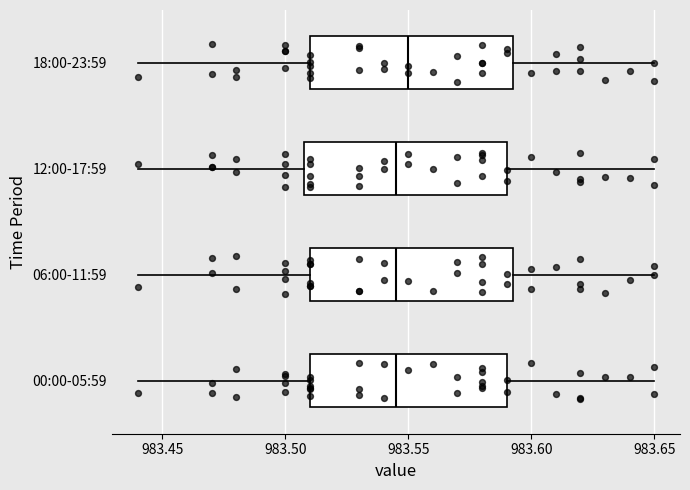

Where is the right edge of the box for 12:00-17:59 on the x-axis? The values are not printed on the chart, so give them approximately, as read against the axis.

983.590